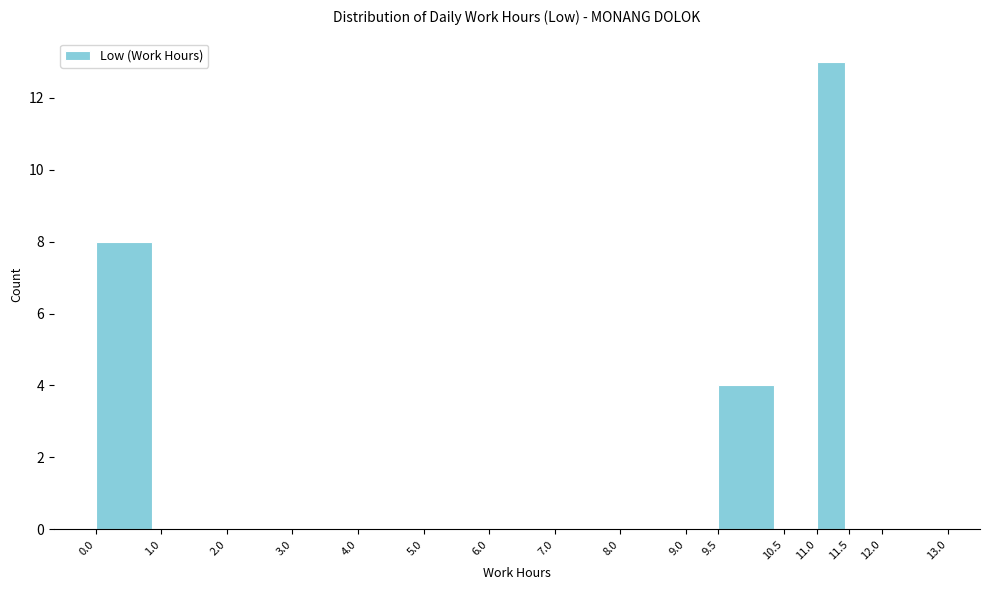

Over which range of the x-axis is the bar tallest?

11.0 to 11.5